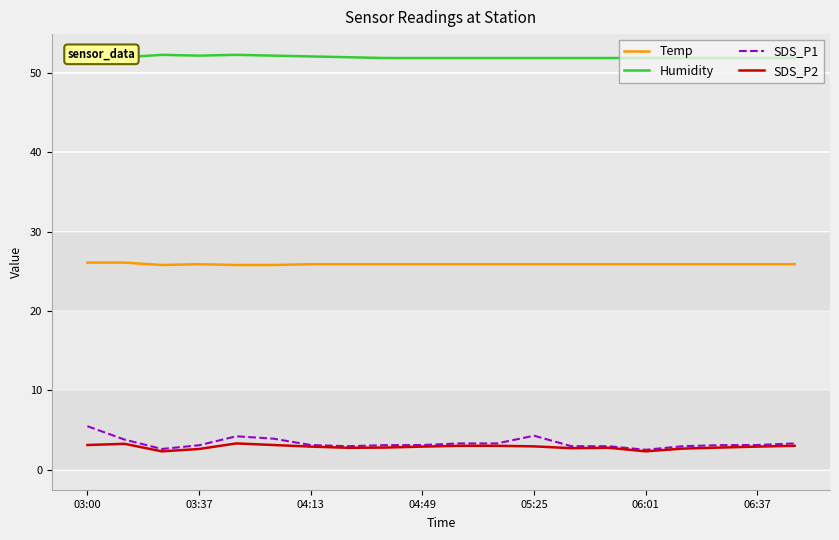

What is the greatest value displayed?

52.3